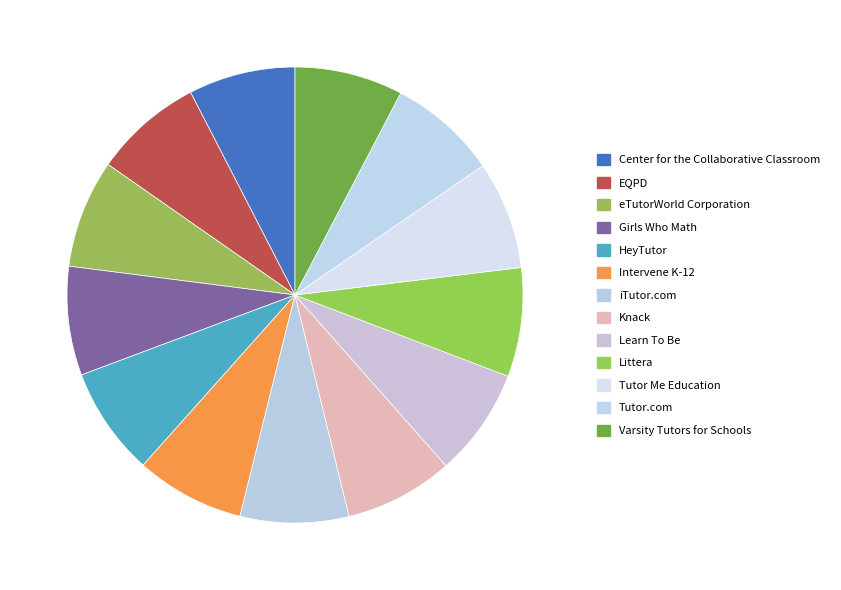

Rank the categories by value from lowest to highest.

Center for the Collaborative Classroom, Tutor Me Education, Varsity Tutors for Schools, eTutorWorld Corporation, Learn To Be, HeyTutor, iTutor.com, Knack, Intervene K-12, Girls Who Math, EQPD, Littera, Tutor.com